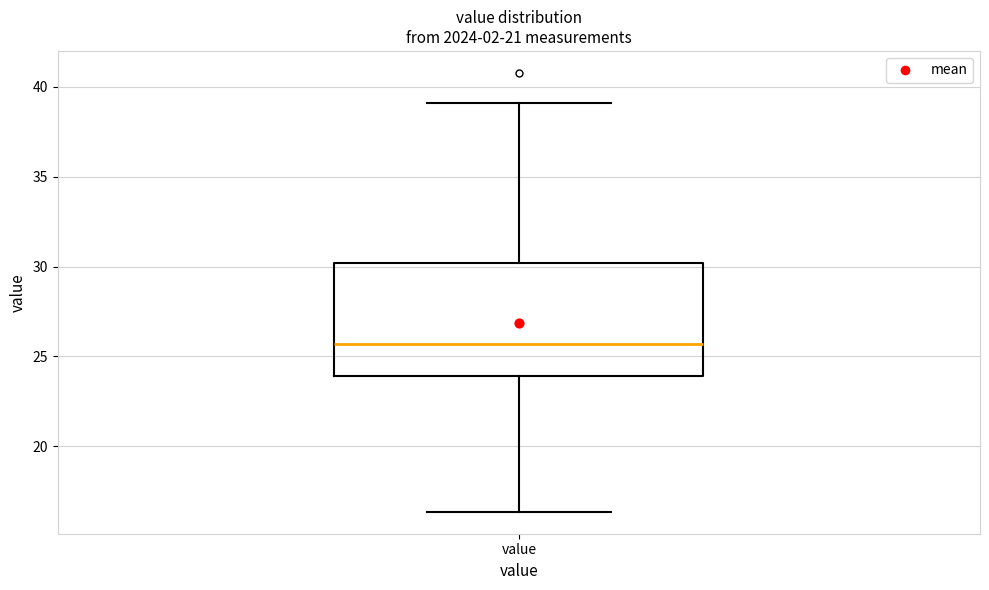

Where does the lower whisker of the box for value end on the y-axis? The values are not printed on the chart, so give them approximately, as read against the axis.

16.5